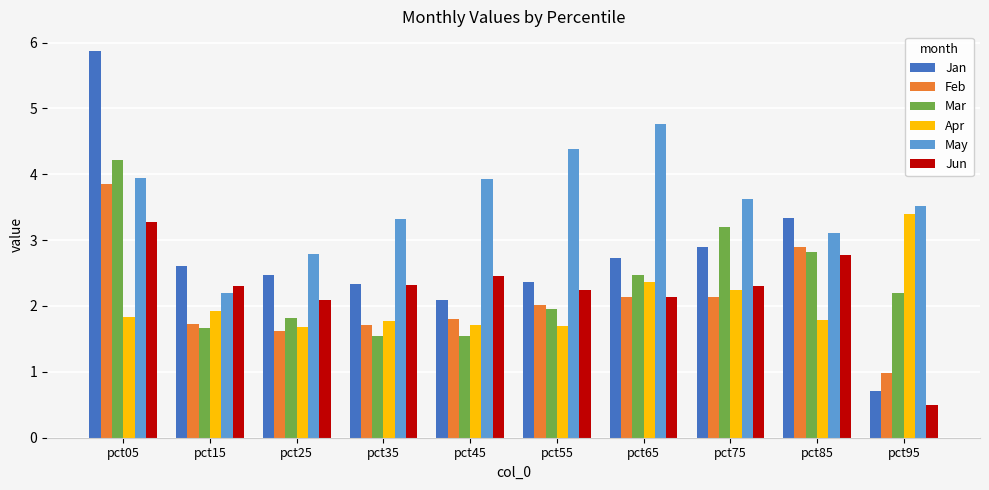

Rank the series at pct05 from highest to lowest value.

Jan, Mar, May, Feb, Jun, Apr